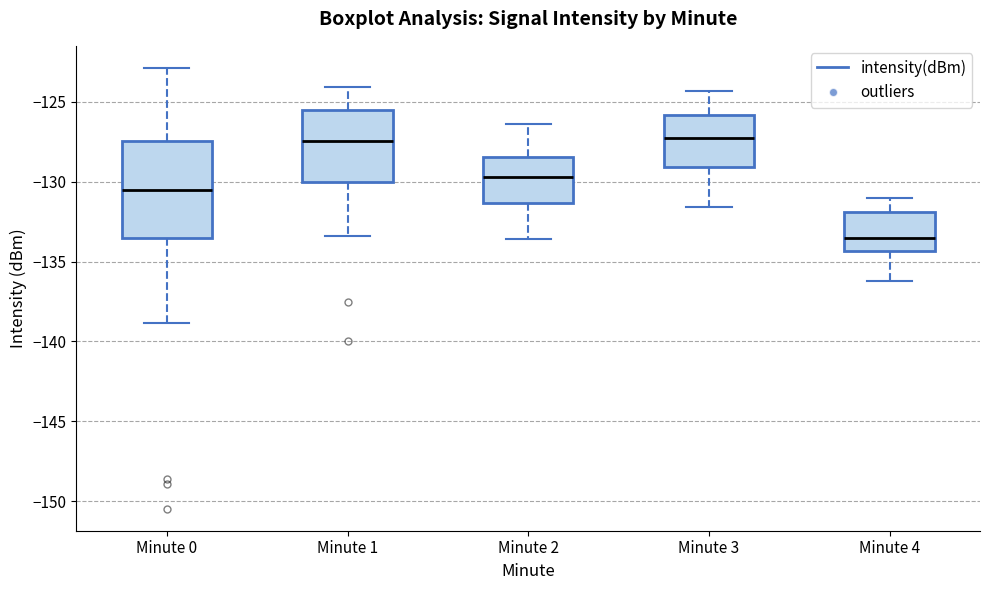

Reading left to right, read every box against the y-axis: the position of its median line, the range the box covers, and the ends of its whiskers. The values are not printed on the chart, so give them approximately, as read against the axis.

Minute 0: median -130.5, box -133.5 to -127.5, whiskers -139.0 to -123.0
Minute 1: median -127.5, box -130.0 to -125.5, whiskers -133.5 to -124.0
Minute 2: median -129.5, box -131.5 to -128.5, whiskers -133.5 to -126.5
Minute 3: median -127.0, box -129.0 to -126.0, whiskers -131.5 to -124.5
Minute 4: median -133.5, box -134.5 to -132.0, whiskers -136.0 to -131.0